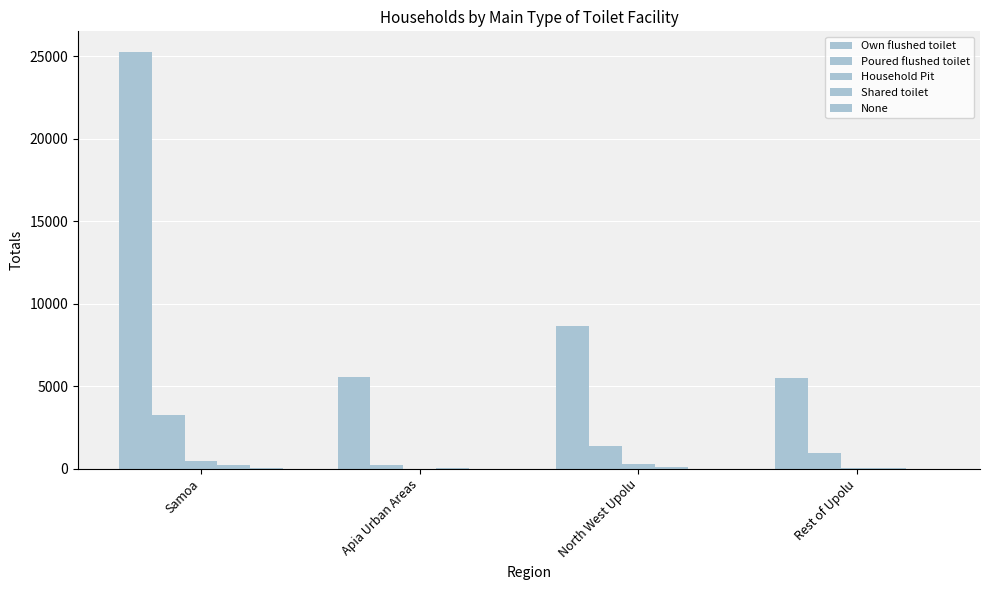

Count the Shared toilet values in the range 44 to 221.

3